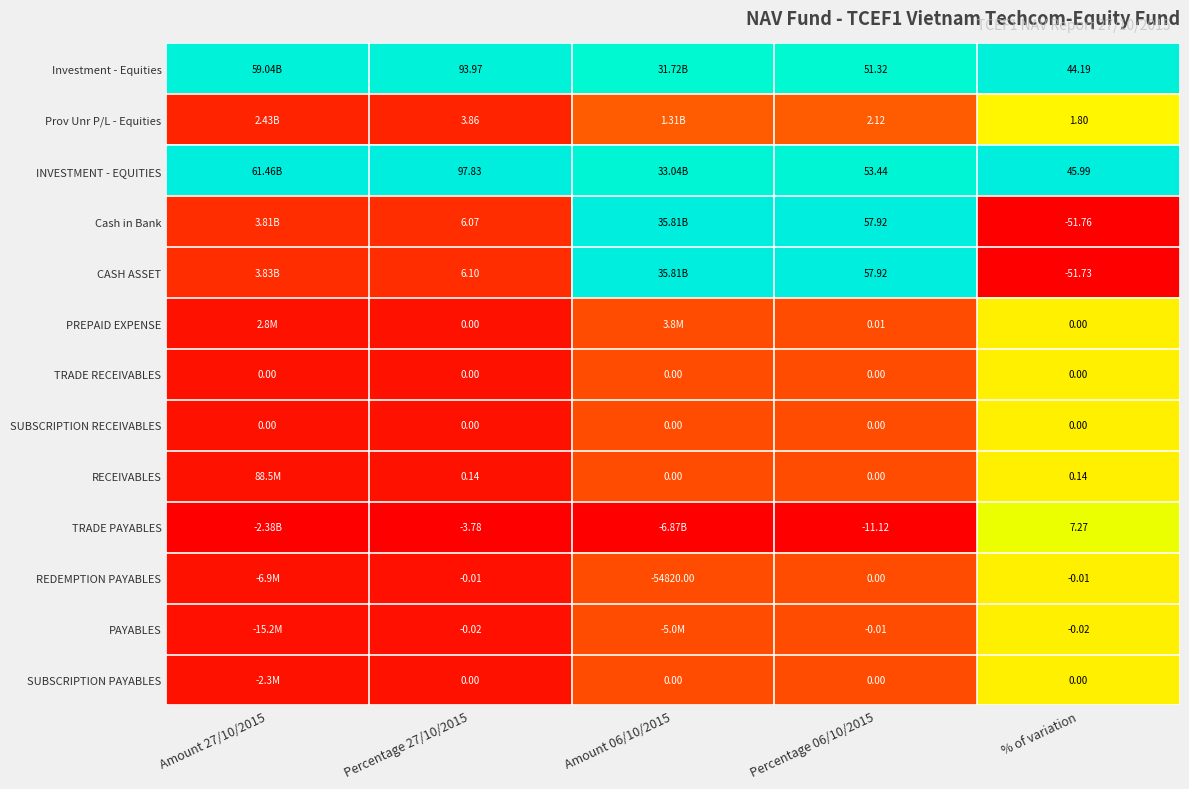

Is the value of Cash in Bank at Percentage 27/10/2015 greater than the value of REDEMPTION PAYABLES at Percentage 27/10/2015?

Yes